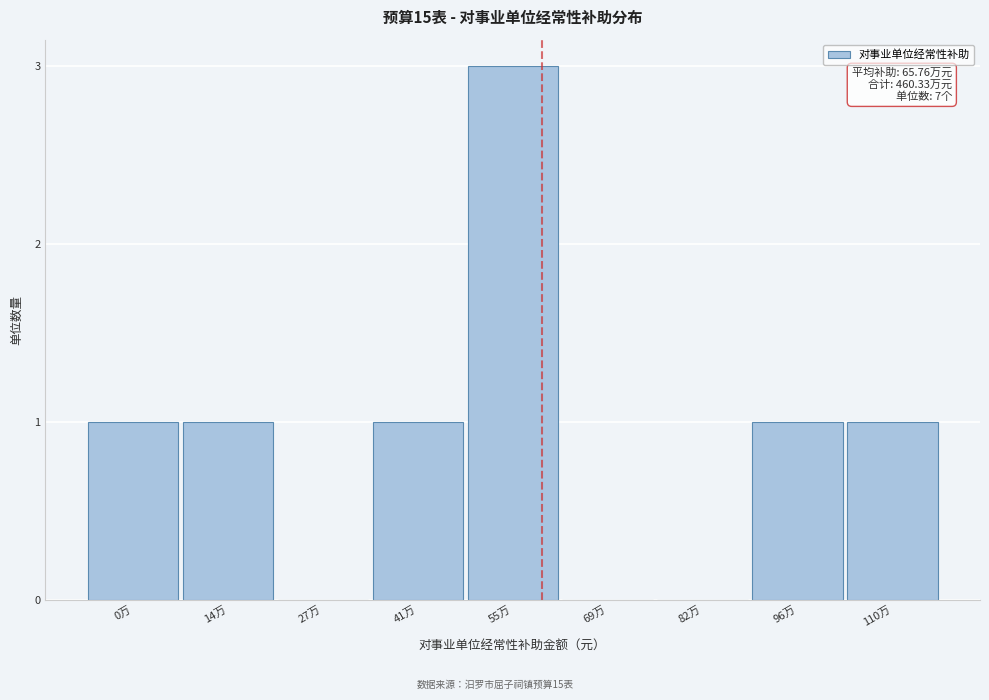

Reading right to left, extract all data points from this chart.

110万=1	96万=1	82万=0	69万=0	55万=3	41万=1	27万=0	14万=1	0万=1